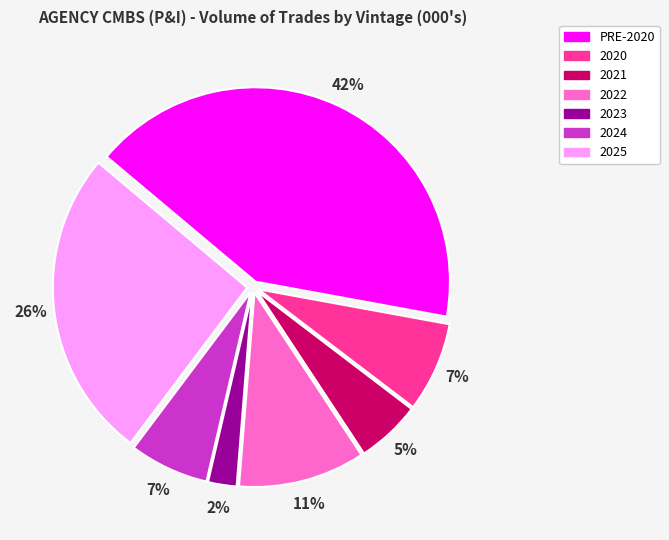

The PRE-2020 slice represents 36% of the pie. True or false?

False